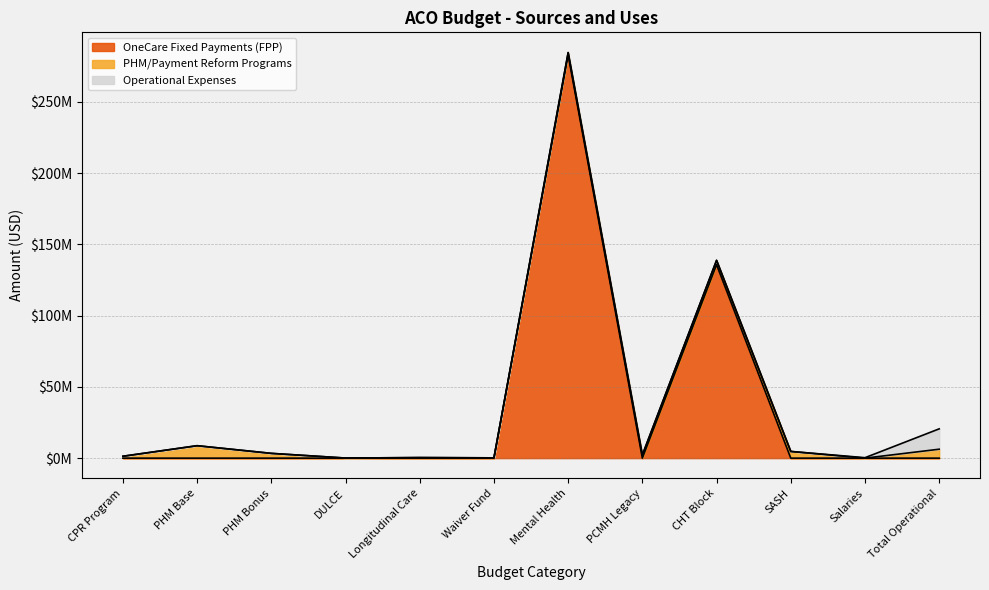

At CPR Program, list the series in order from largest to smallest.

PHM/Payment Reform Programs, OneCare Fixed Payments (FPP), Operational Expenses